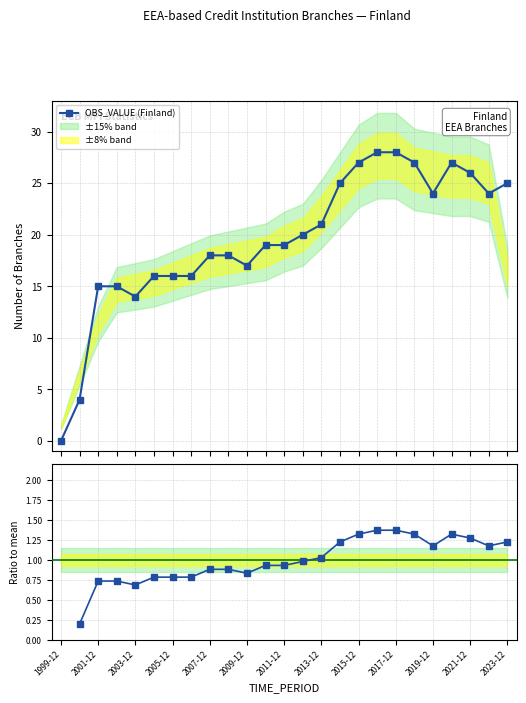

How many interior local valleys does the OBS_VALUE (Finland) series have?

4